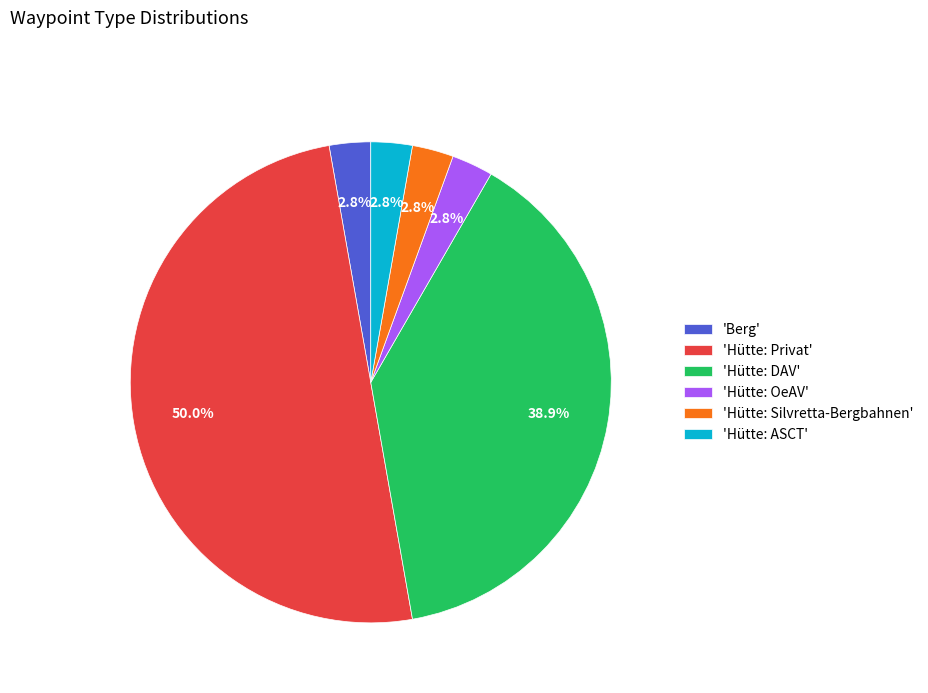

Which has a higher value, 'Hütte: Privat' or 'Hütte: OeAV'?

'Hütte: Privat'